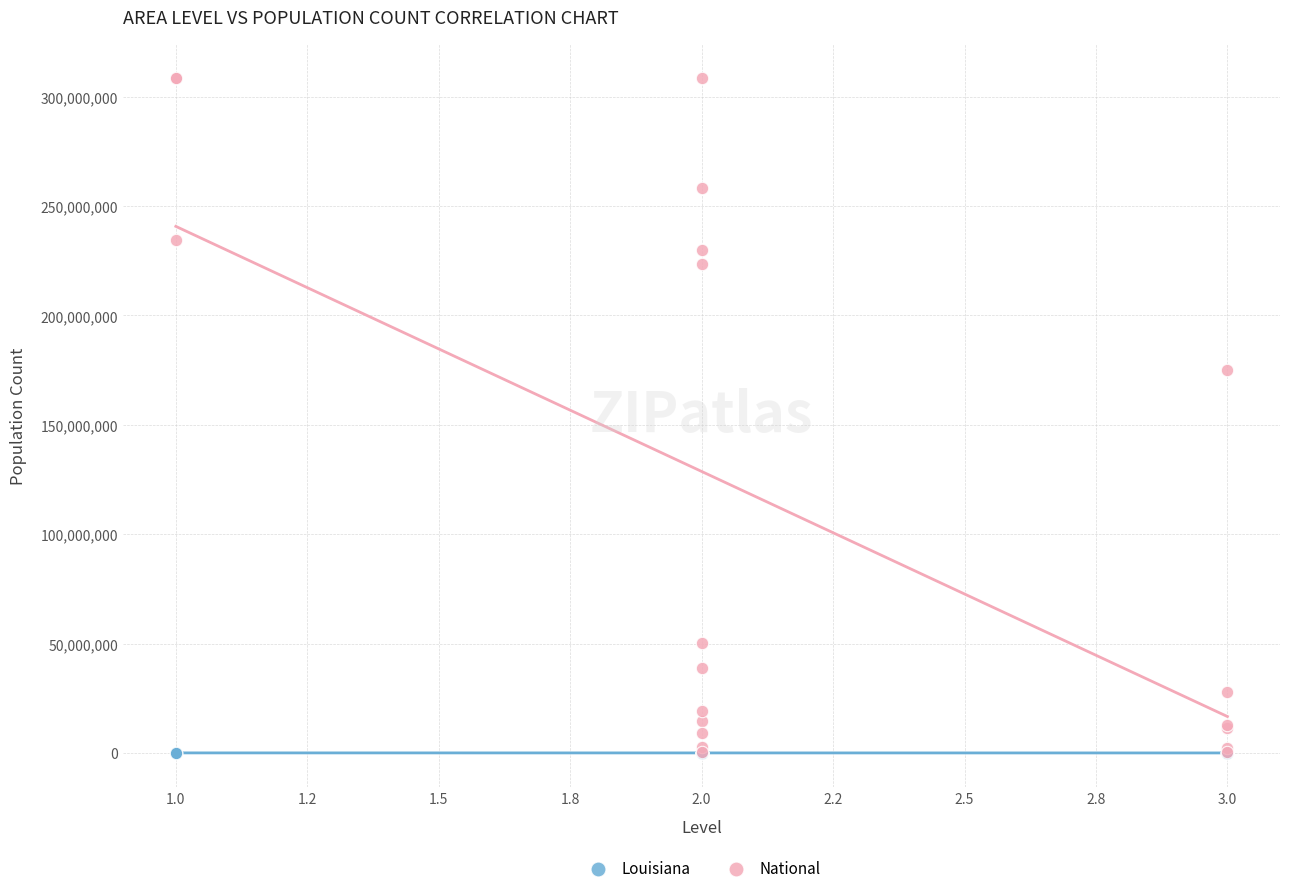

Which series contains the highest Y value?

National